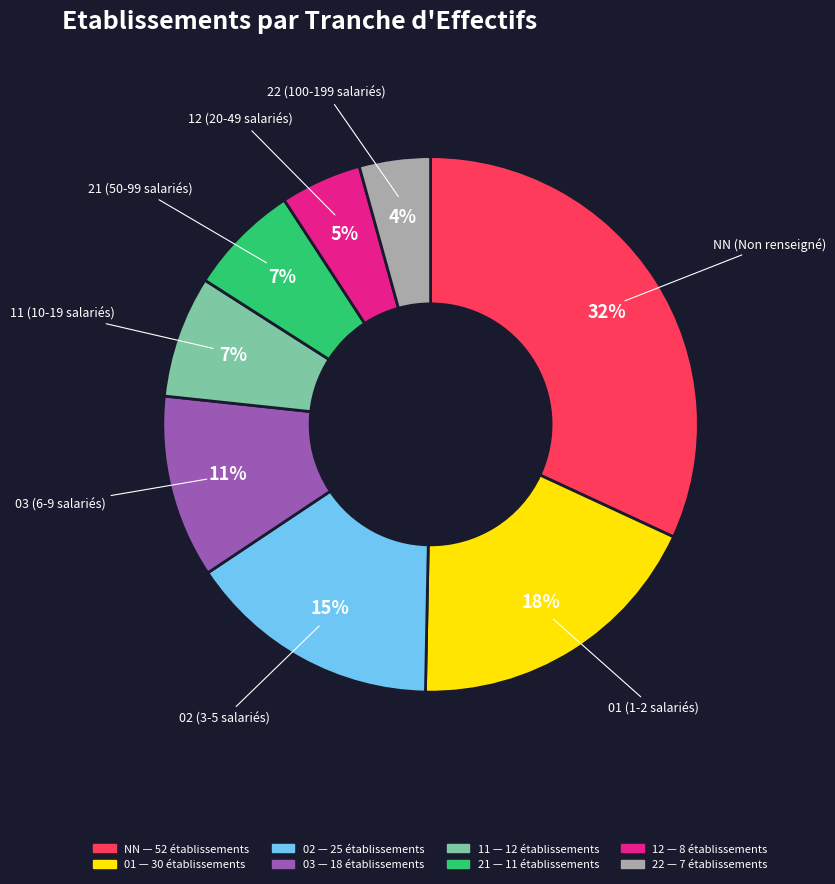

True or false: 02 accounts for 15% of the total.

True